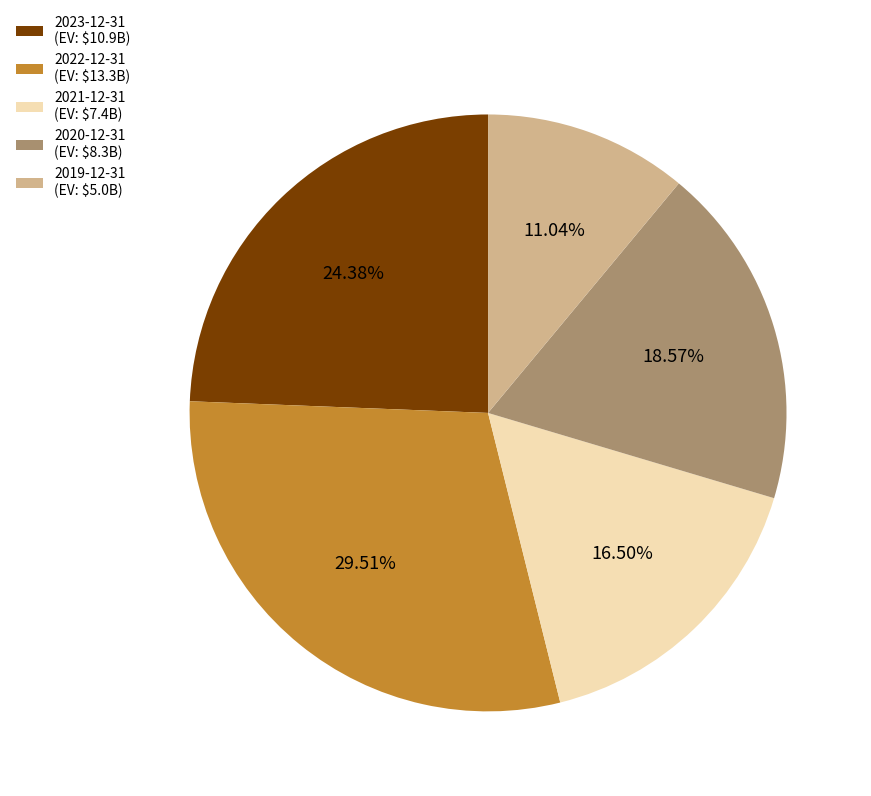

To the nearest percent, what is the difference between the largest and smallest slice percentages?

18%